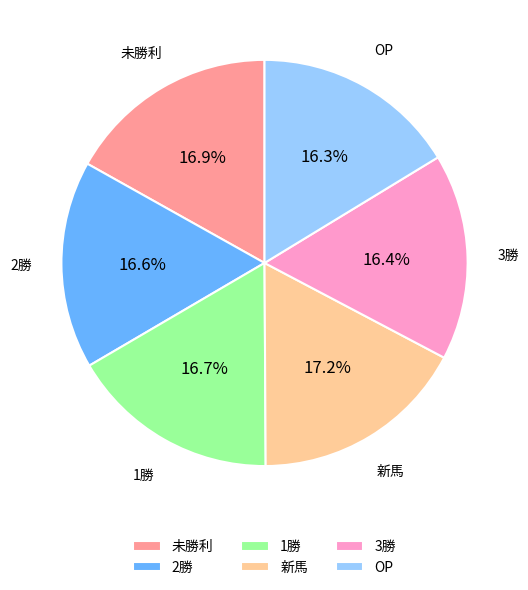

Approximately how many times larger is the value at 3勝 compared to 新馬?

1.0